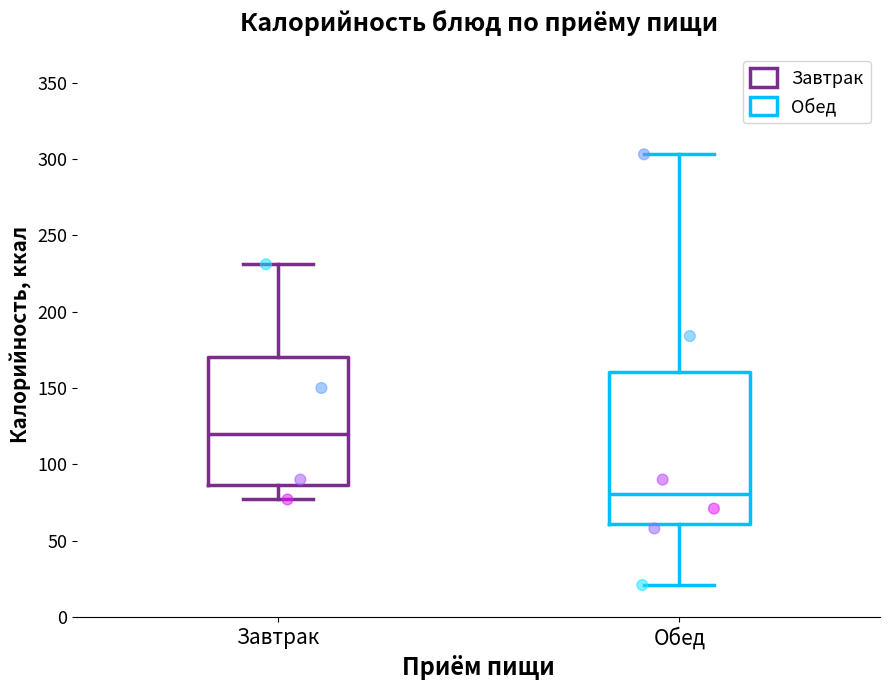

Which box is the tallest, from its lower edge to its upper edge?

Обед